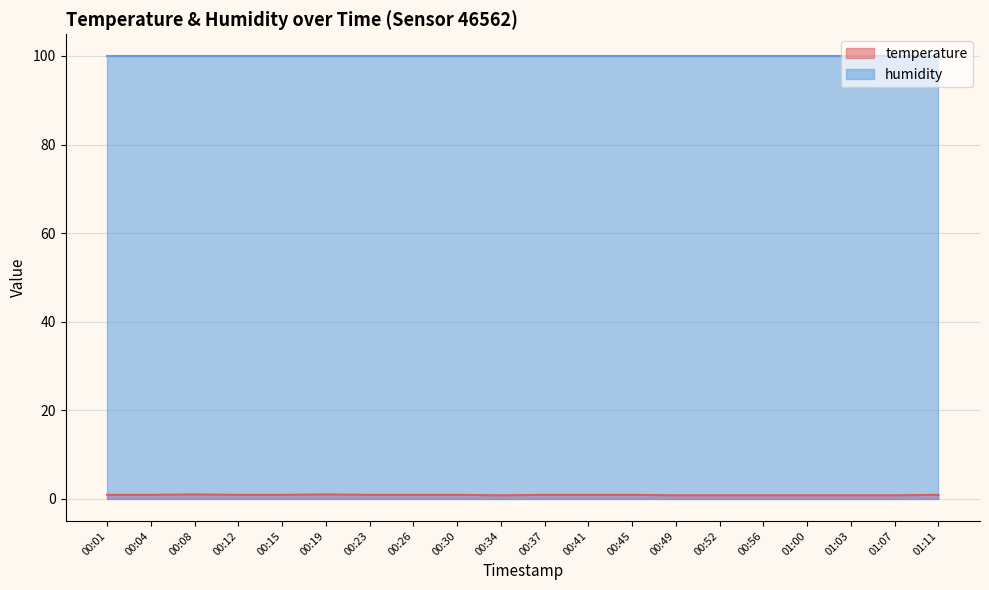

What is the sum of all values?

17.5